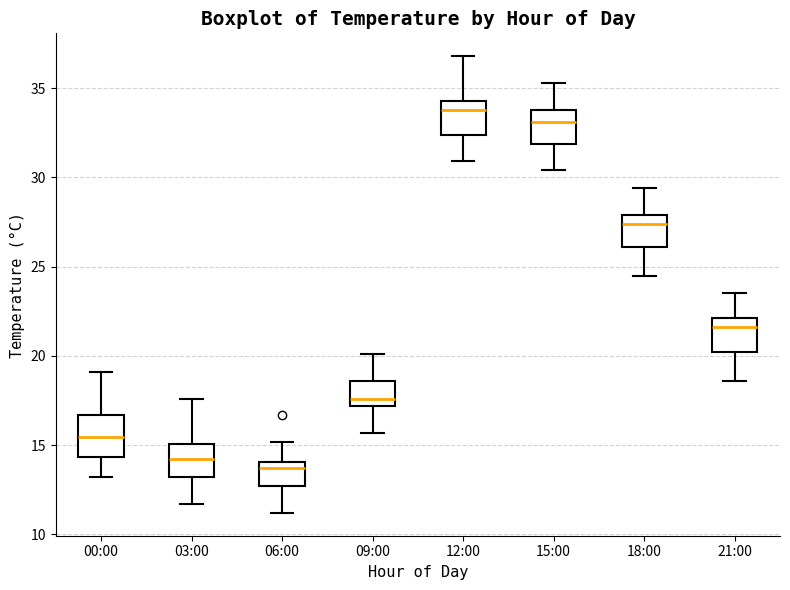

Reading left to right, read every box against the y-axis: the position of its median line, the range the box covers, and the ends of its whiskers. The values are not printed on the chart, so give them approximately, as read against the axis.

00:00: median 15.5, box 14.5 to 16.5, whiskers 13.0 to 19.0
03:00: median 14.0, box 13.0 to 15.0, whiskers 11.5 to 17.5
06:00: median 13.5, box 12.5 to 14.0, whiskers 11.0 to 15.0
09:00: median 17.5, box 17.0 to 18.5, whiskers 15.5 to 20.0
12:00: median 34.0, box 32.5 to 34.5, whiskers 31.0 to 37.0
15:00: median 33.0, box 32.0 to 34.0, whiskers 30.5 to 35.5
18:00: median 27.5, box 26.0 to 28.0, whiskers 24.5 to 29.5
21:00: median 21.5, box 20.0 to 22.0, whiskers 18.5 to 23.5